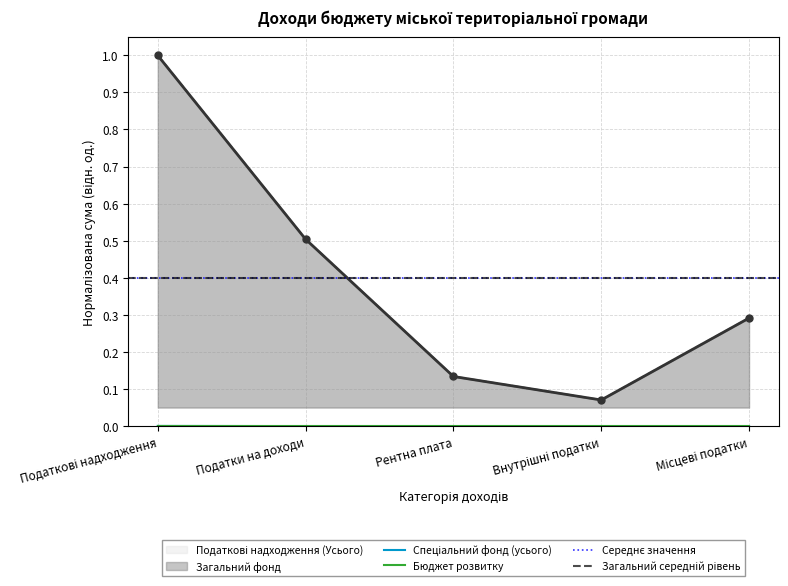

What is the label of the 4th point from the right?

Податки на доходи